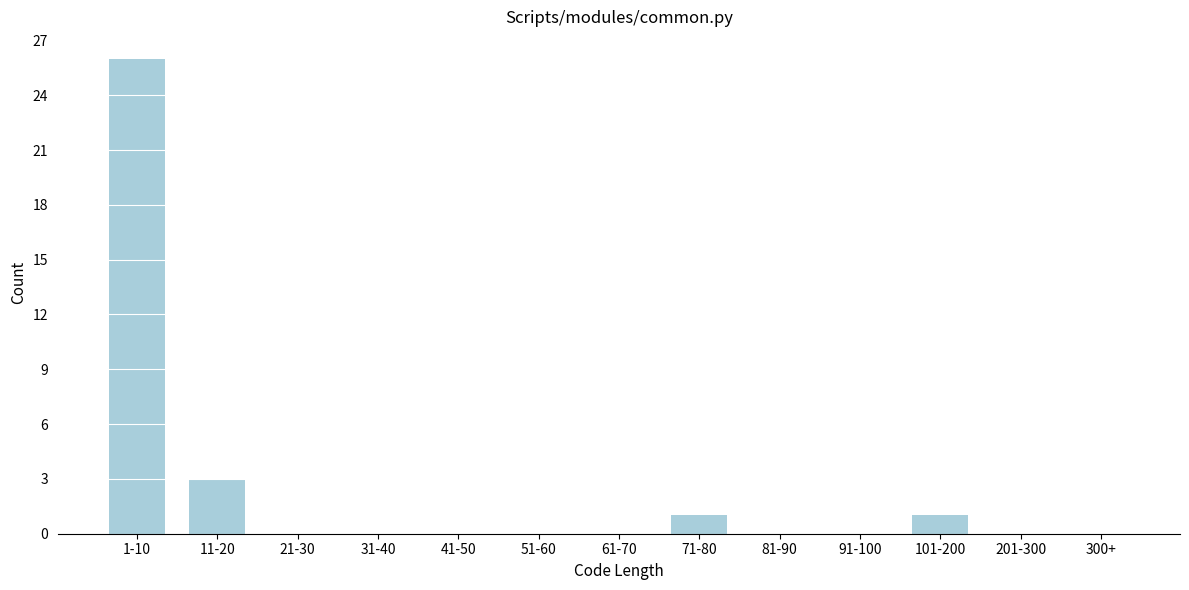

Reading left to right, what are all the values shown in this chart?

1-10=26	11-20=3	21-30=0	31-40=0	41-50=0	51-60=0	61-70=0	71-80=1	81-90=0	91-100=0	101-200=1	201-300=0	300+=0